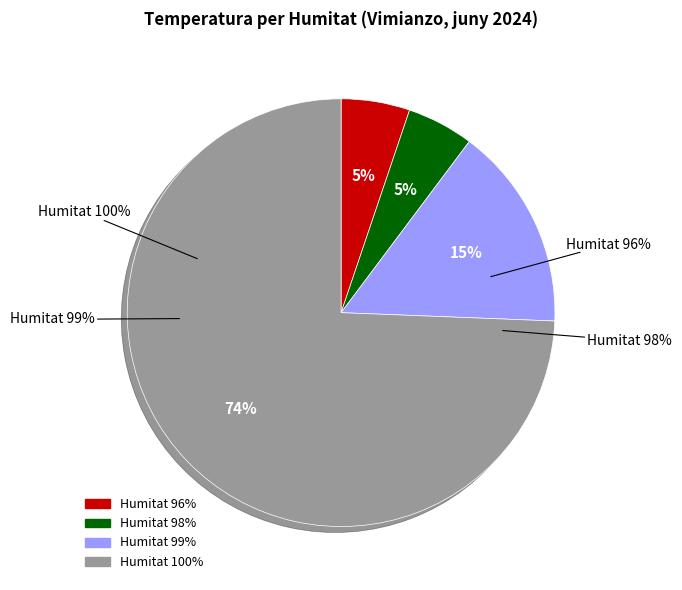

What is the ratio of the value at 100% to the value at 100%?

1.0